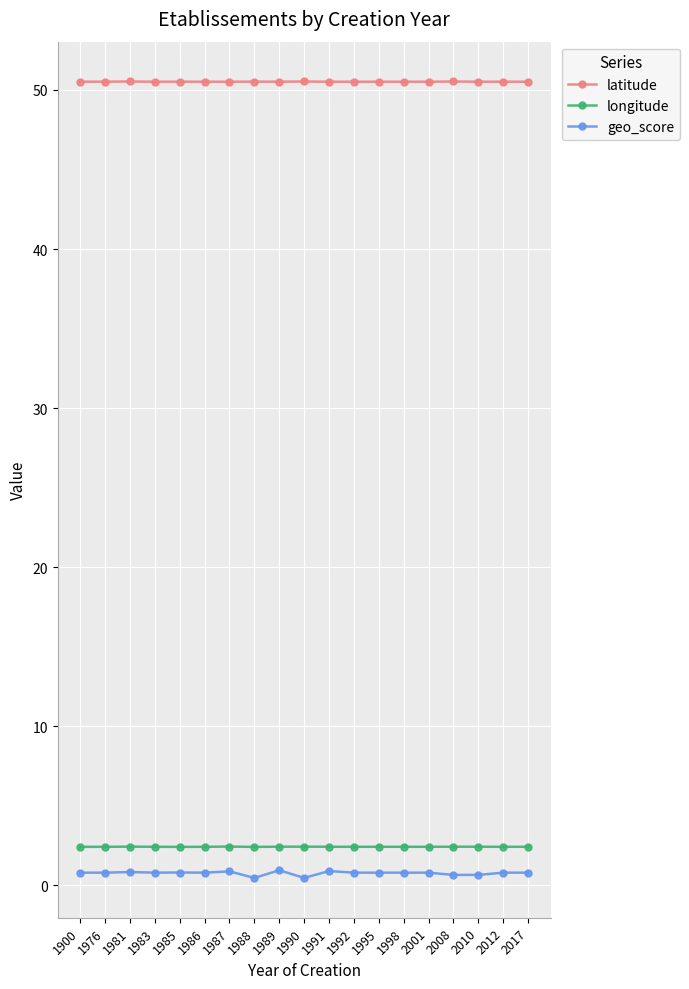

How many categories are shown in the chart?

19